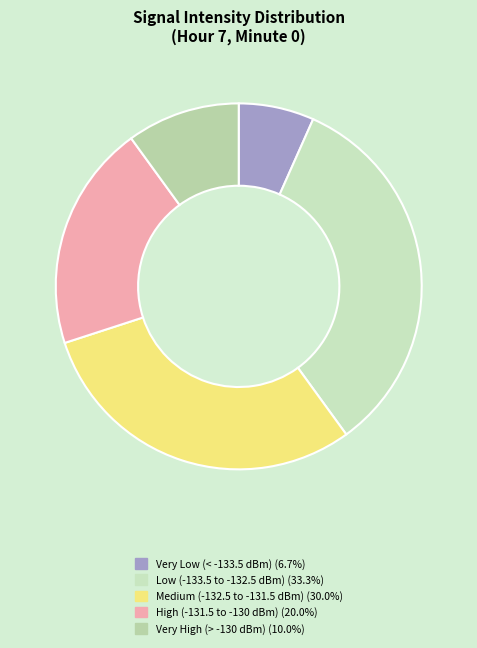

Count the number of slices in the pie.

5